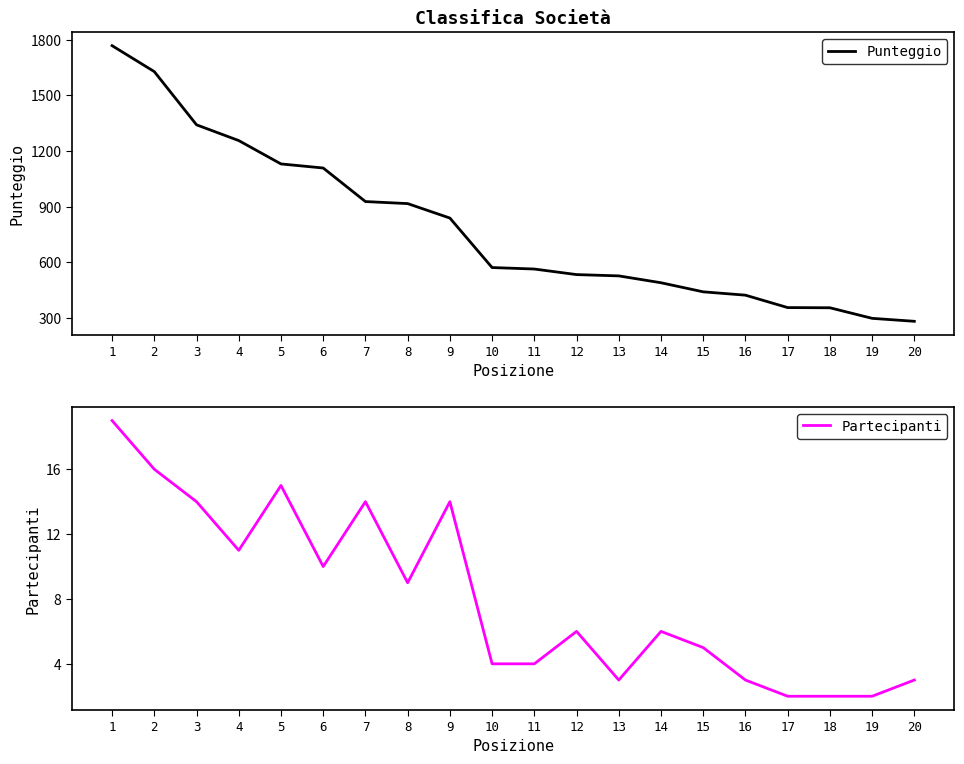

Does the chart display data point markers on the line(s)?

No